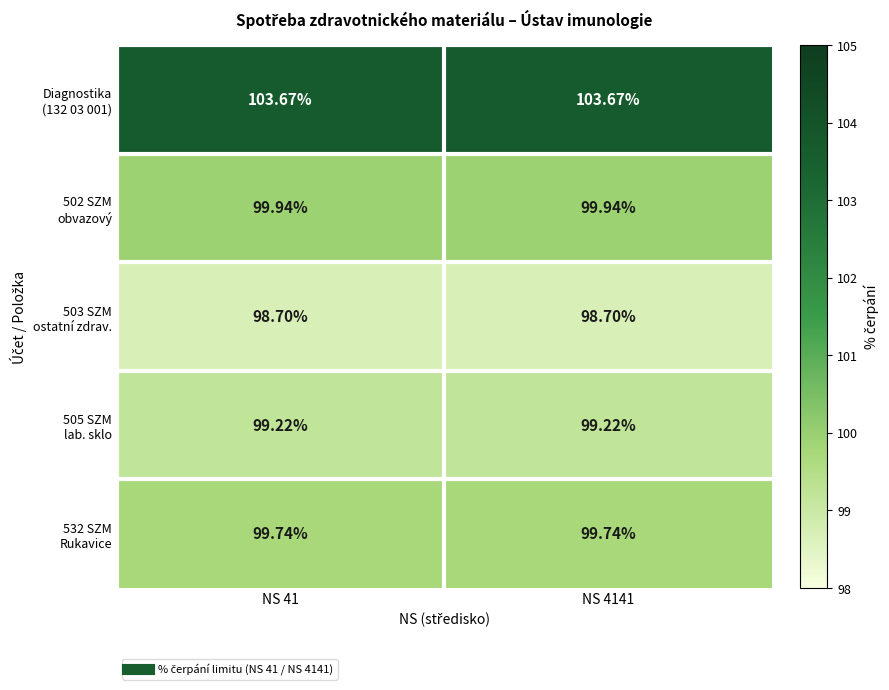

At NS 41, list the series in order from largest to smallest.

Diagnostika (132 03 001), 502 SZM obvazový, 532 SZM Rukavice, 505 SZM lab. sklo, 503 SZM ostatní zdrav.